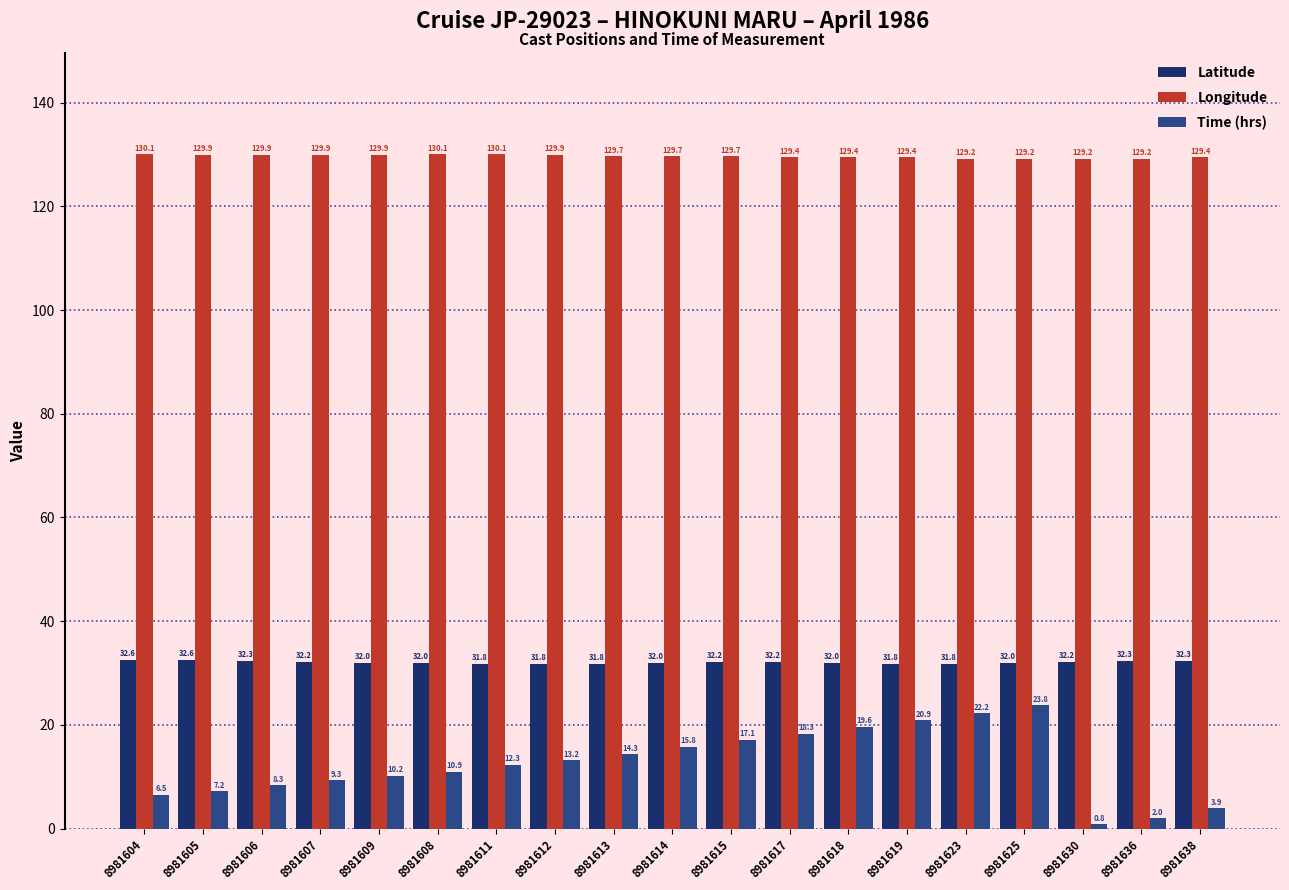

What is the total value across all series at 8981604?

169.2